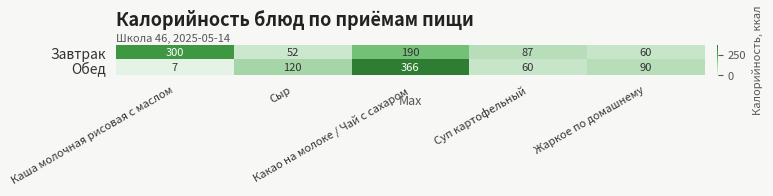

List the series in order of their peak value, highest first.

Обед, Завтрак